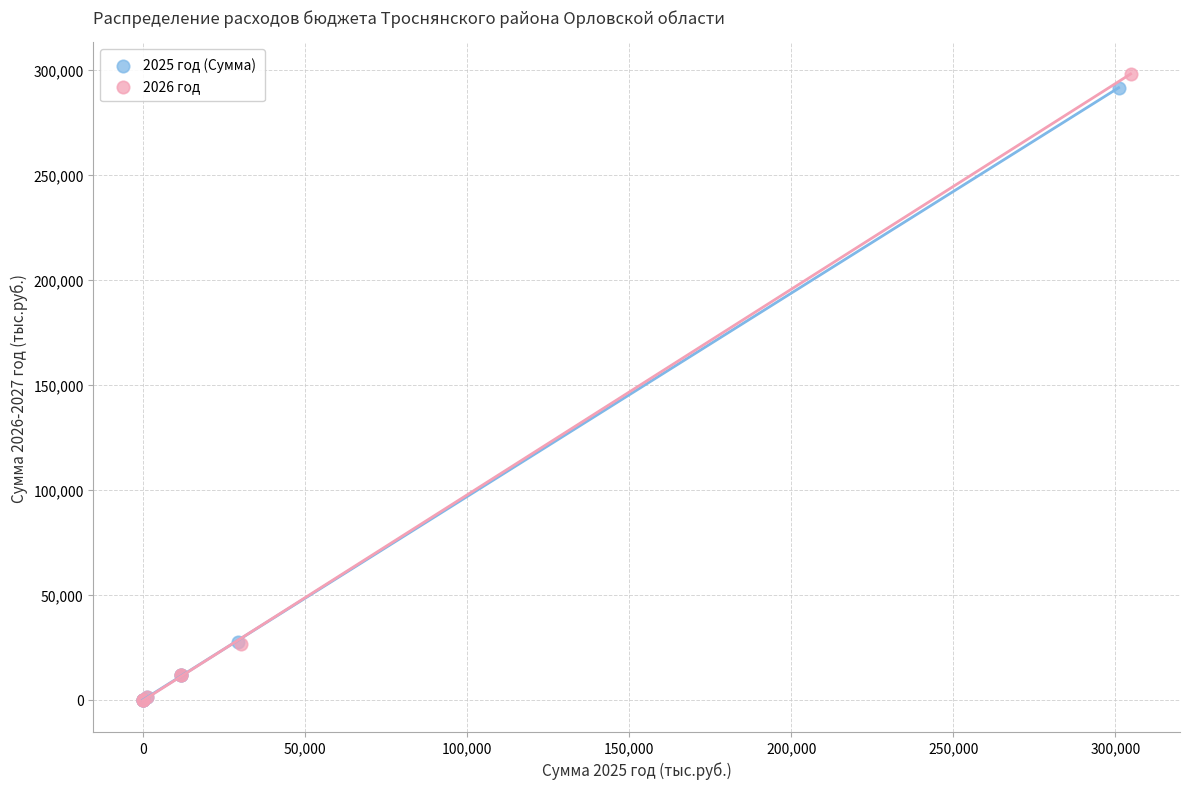

Which series has the largest Y range (max minus min)?

2026 год